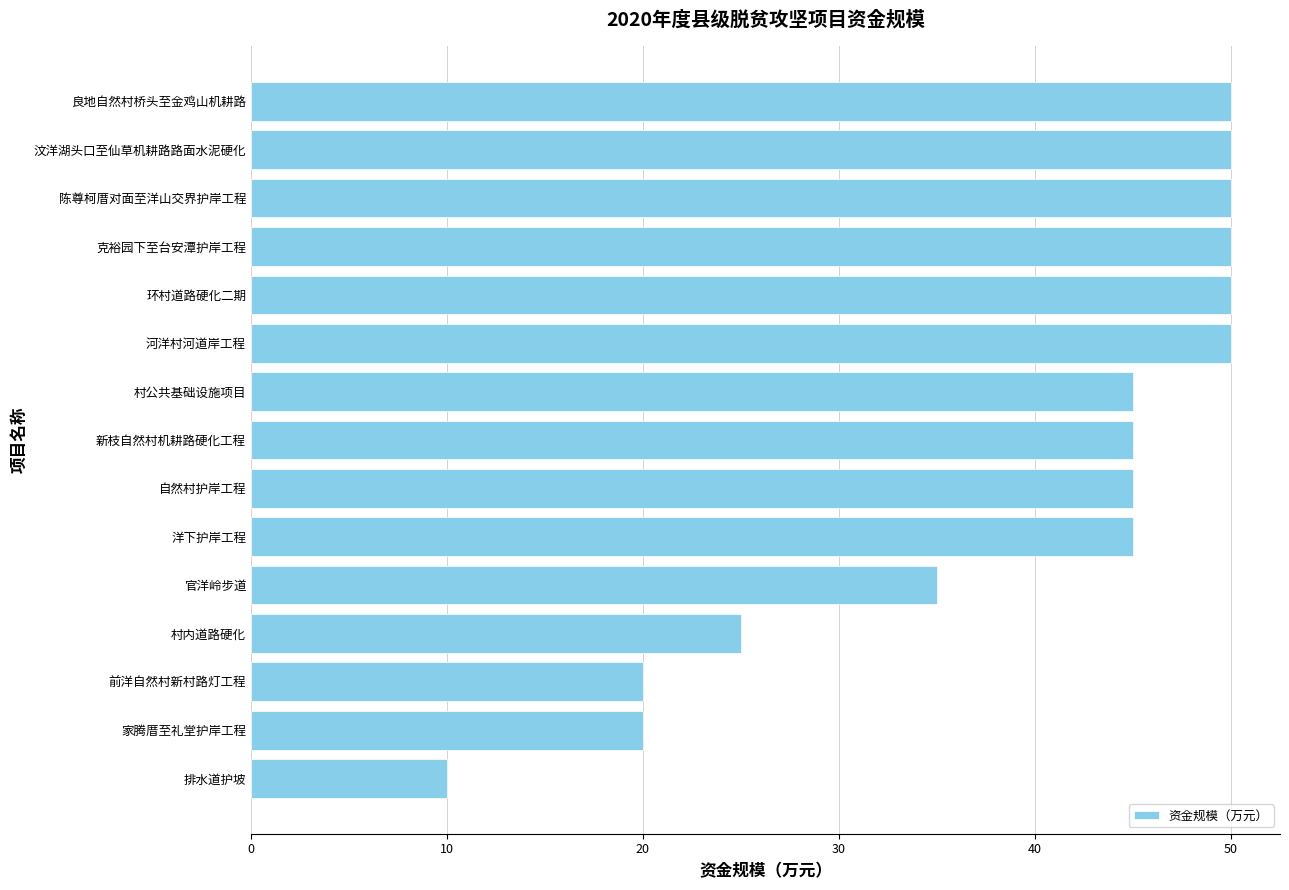

How many distinct data groups are displayed?

1